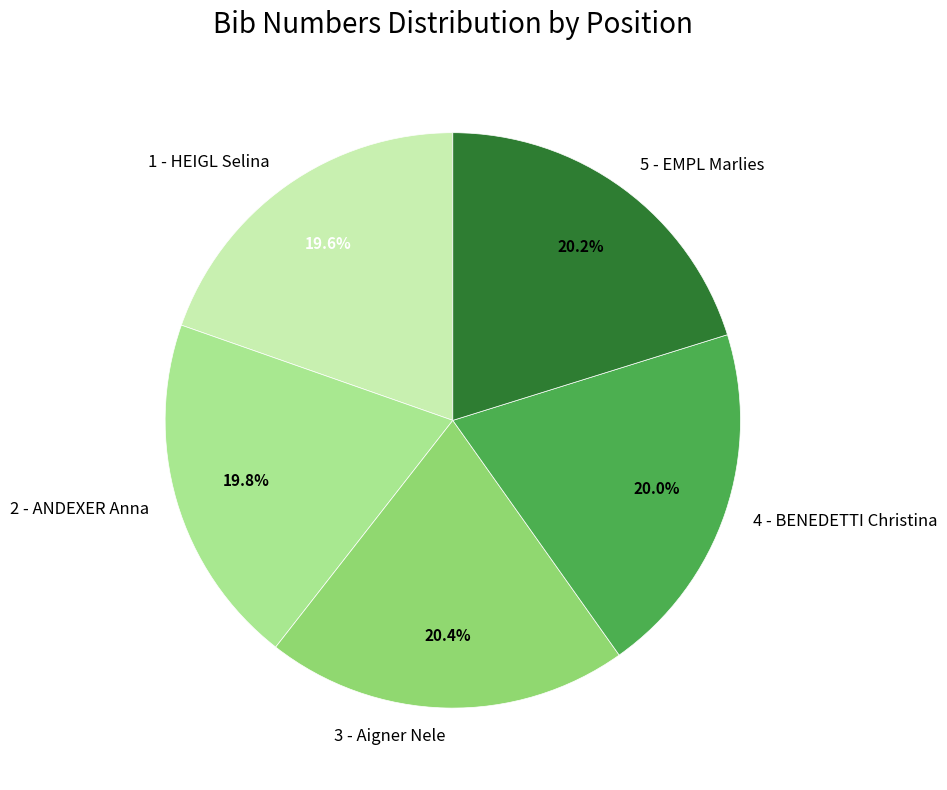

What percentage do 5 - EMPL Marlies and 1 - HEIGL Selina together represent?

39.8%